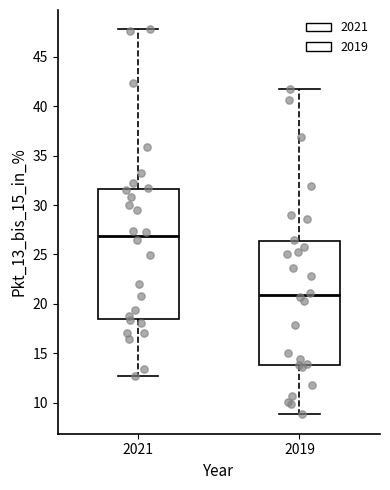

Comparing the boxes themselves (not the whiskers), which one is the tallest?

2021